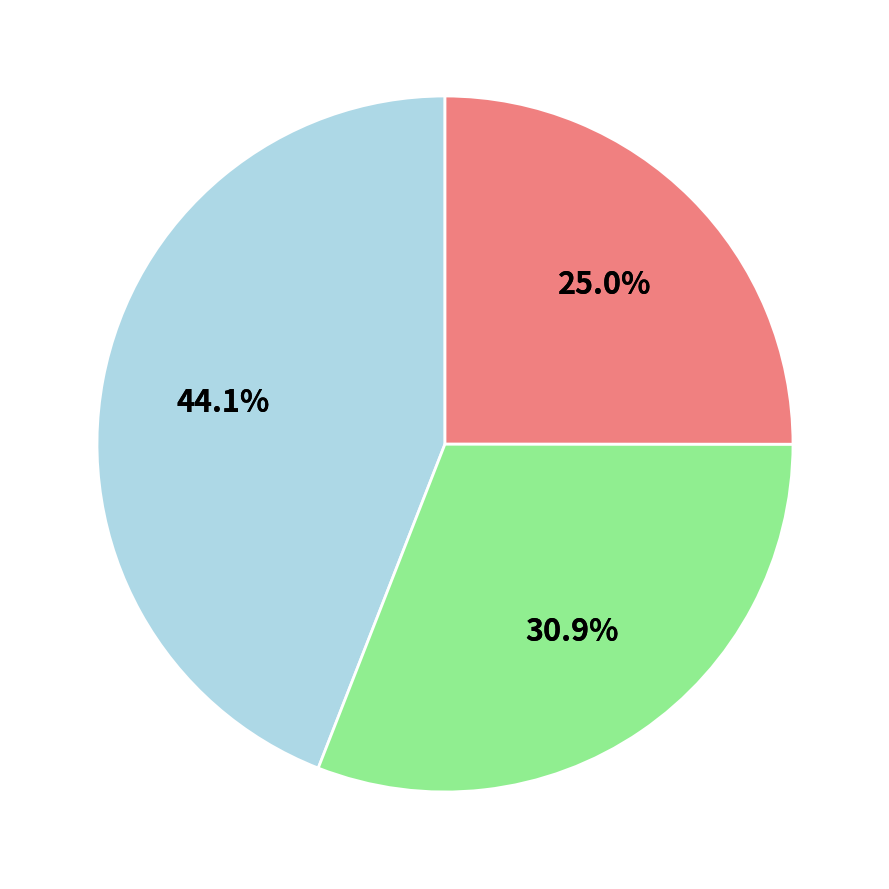

Does Available Seat KM account for over 50% of the chart?

No